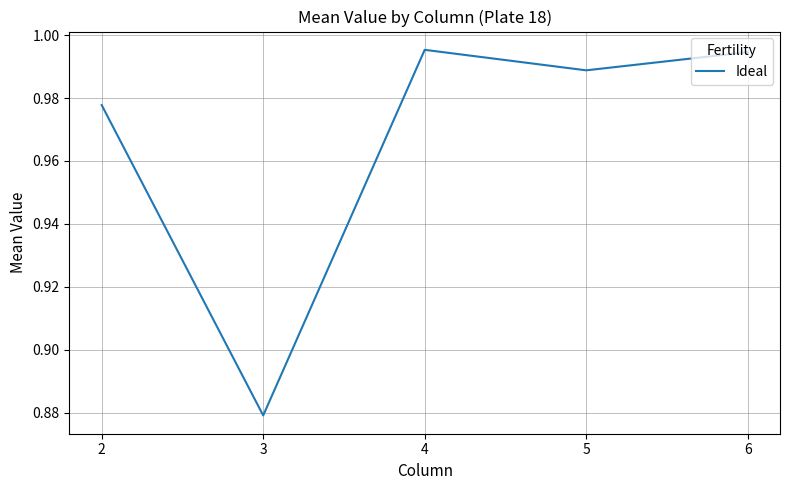

Is it true that the value at 2 is 1.6?

False